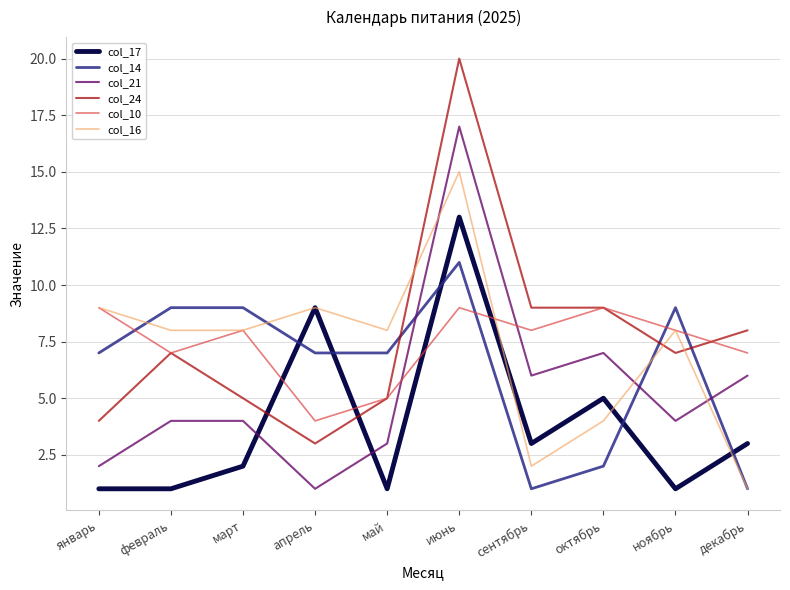

True or false: col_14 has a value of 1 at декабрь.

True